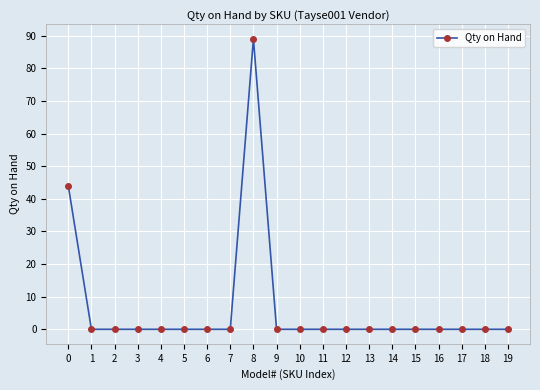

What is the sum of the values at 17 and 8?

89